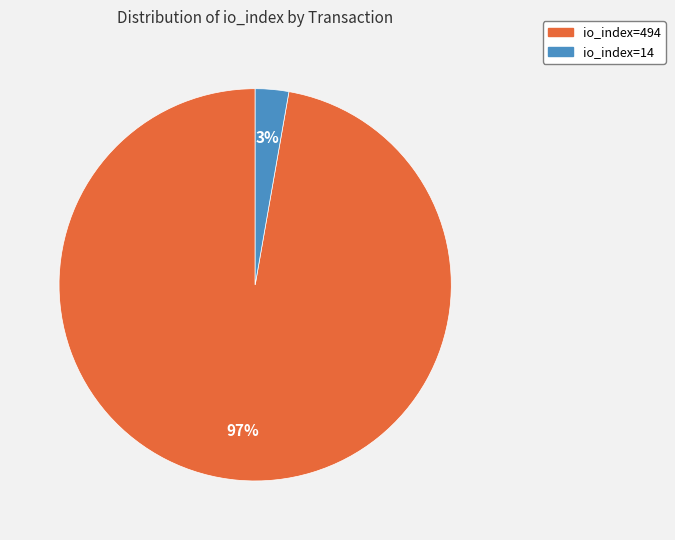

How many slices are in this pie chart?

2